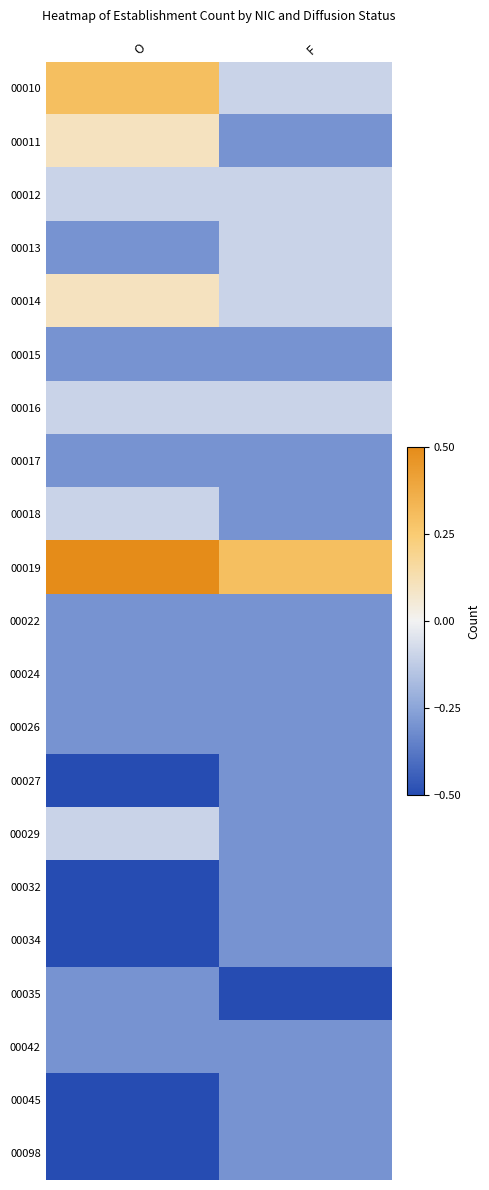

Which has a higher value, F or O?

O